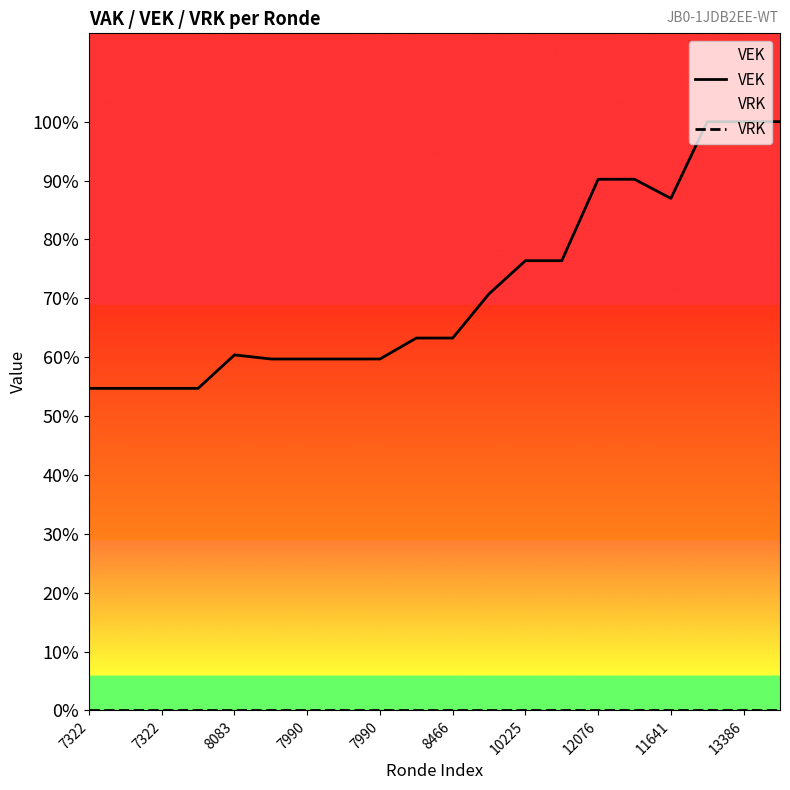

What is the value of the VEK point at the 11th from the left?

8466